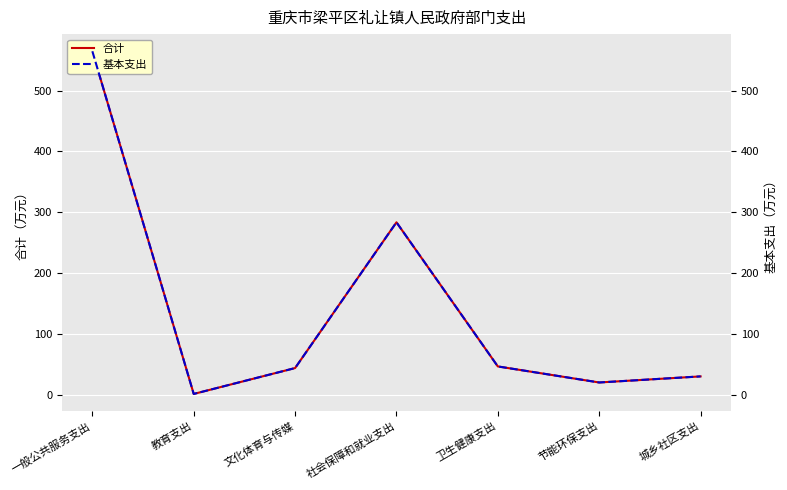

What is the sum of all 基本支出 values?

989.6